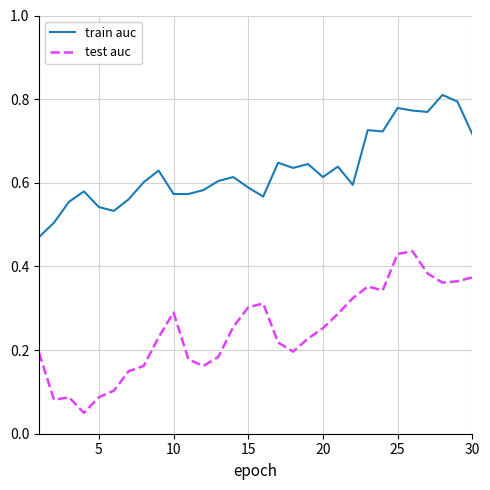

True or false: train auc and test auc intersect in this chart.

False